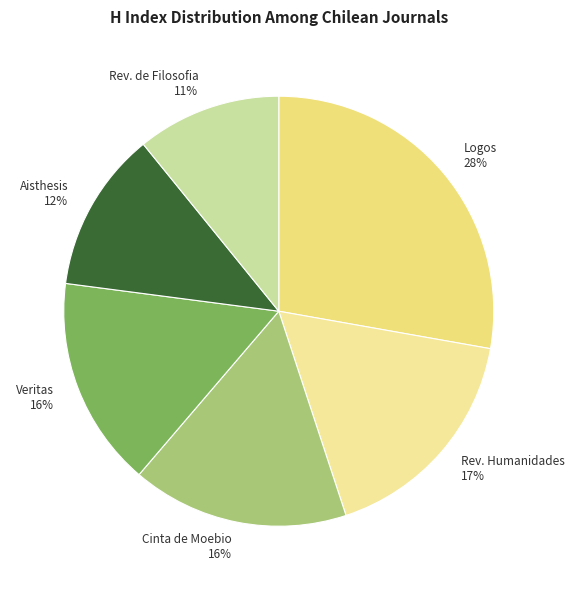

How many segments does this pie chart have?

6